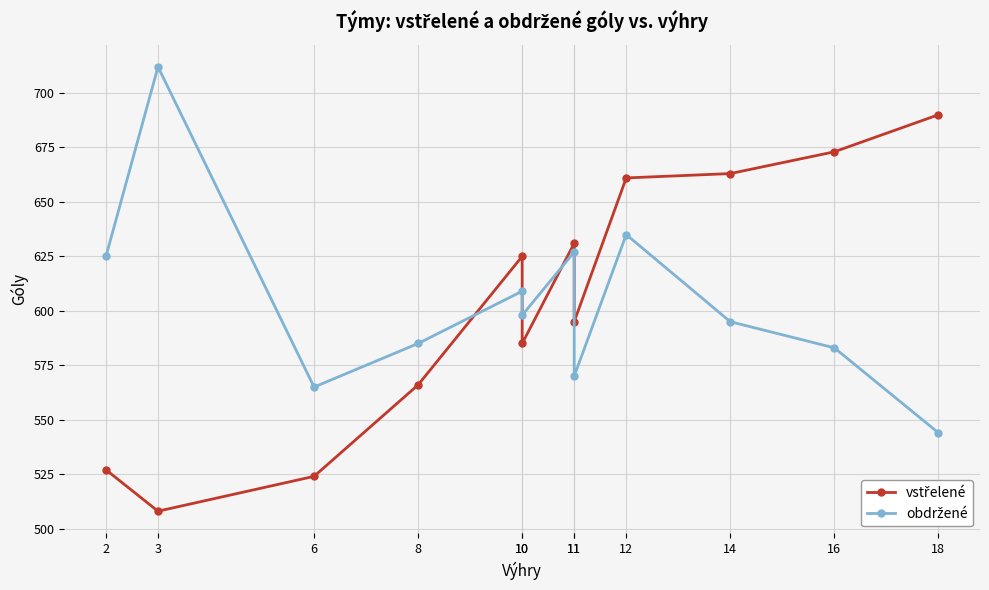

Which category has the highest value across all series?

3